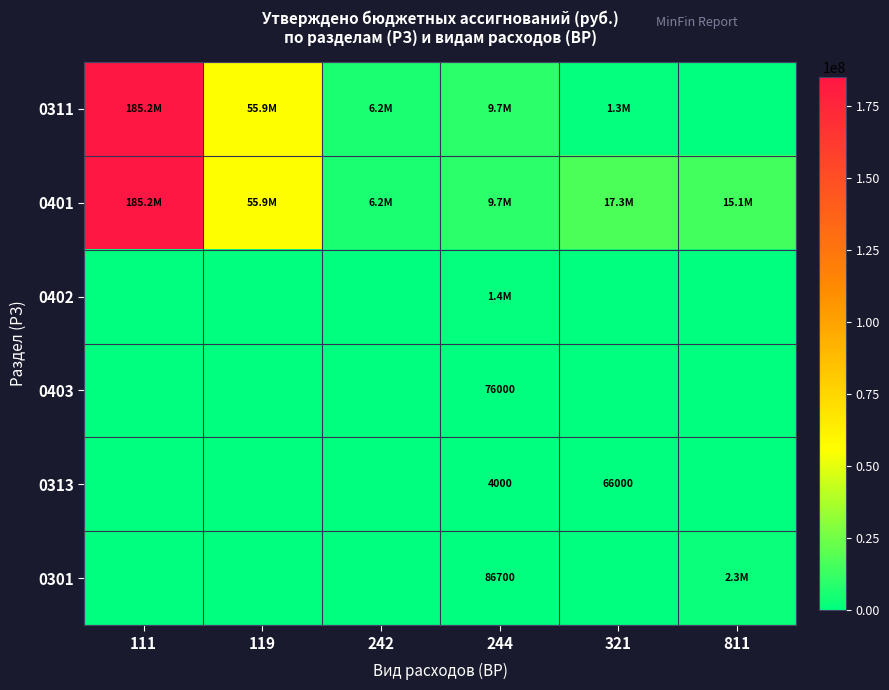

Between 321 and 811, which is larger?

321